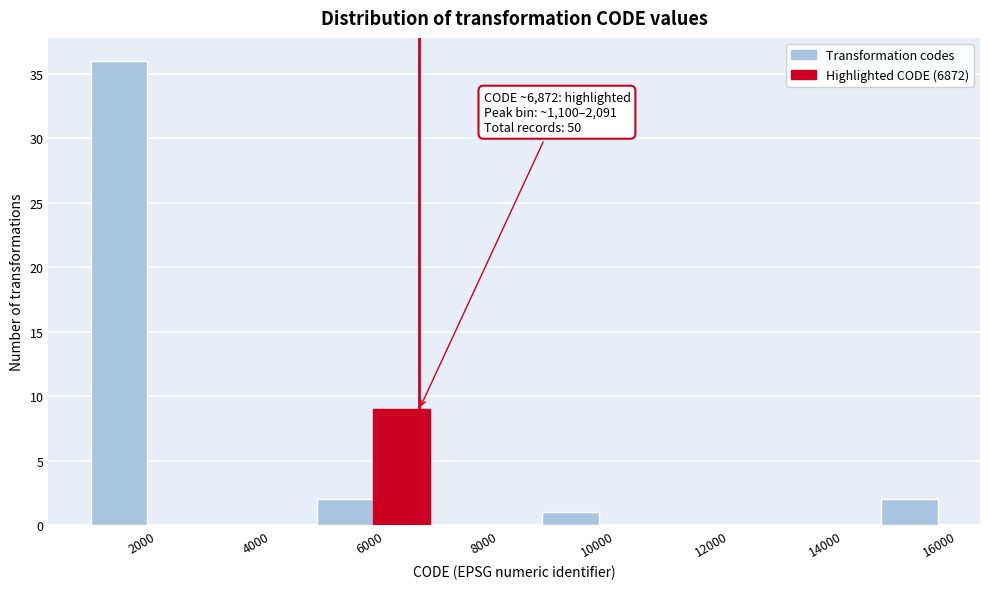

Over which range of the x-axis is the bar tallest?

1200 to 2000